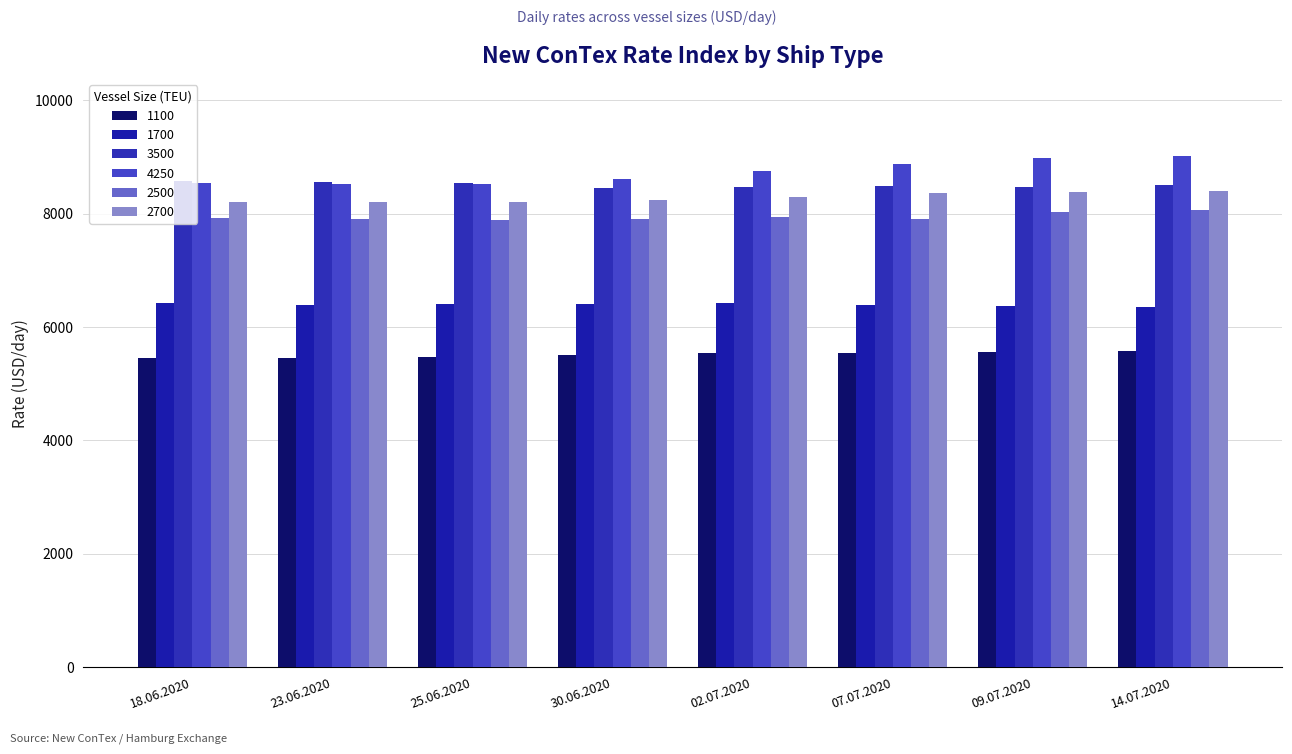

Where is 1700 nearest to the value 6390?

07.07.2020